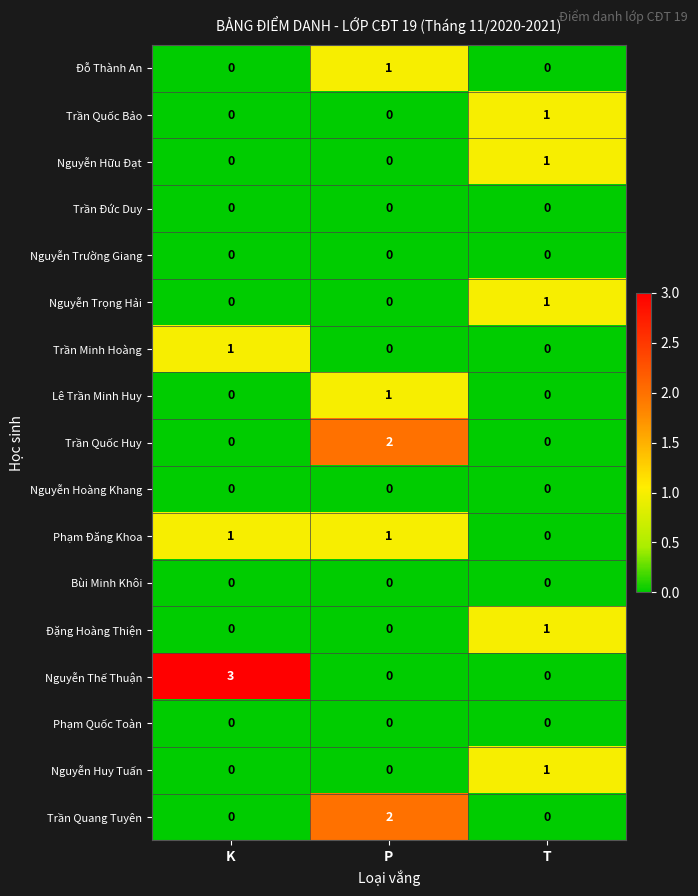

At which label does Trần Quốc Bảo reach its peak?

T